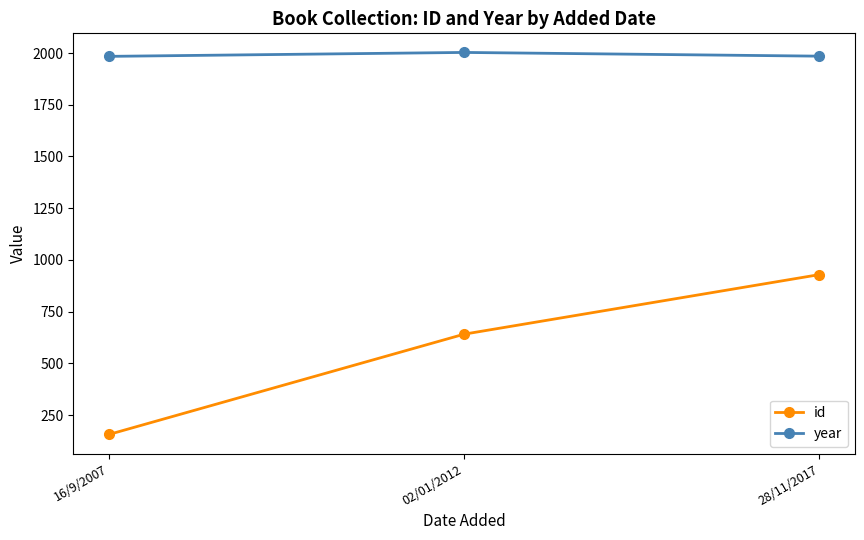

What is the sum of all year values?

5972